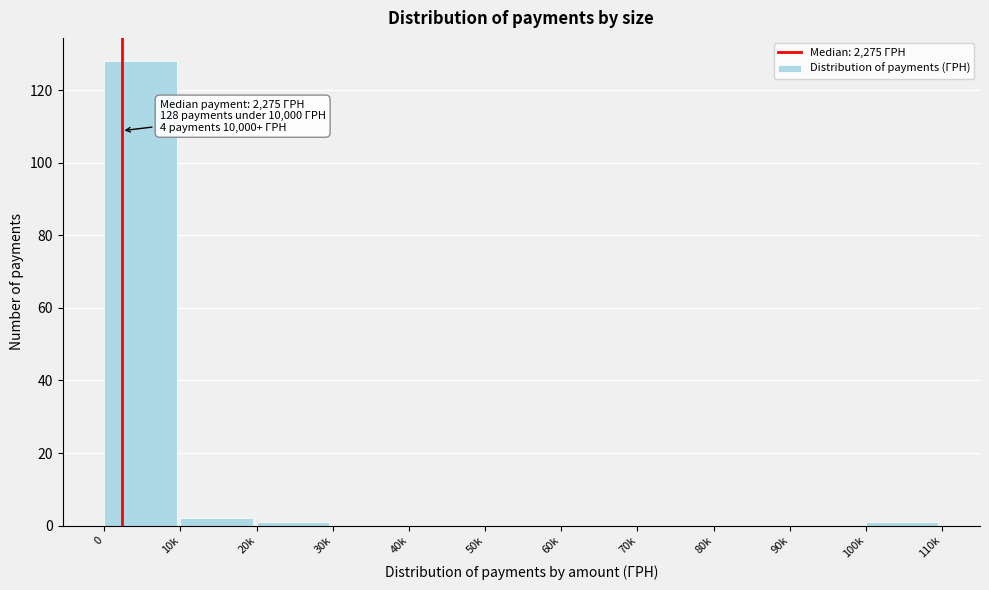

Reading left to right, what are all the values shown in this chart?

0=128	10k=2	20k=1	30k=0	40k=0	50k=0	60k=0	70k=0	80k=0	90k=0	100k=1